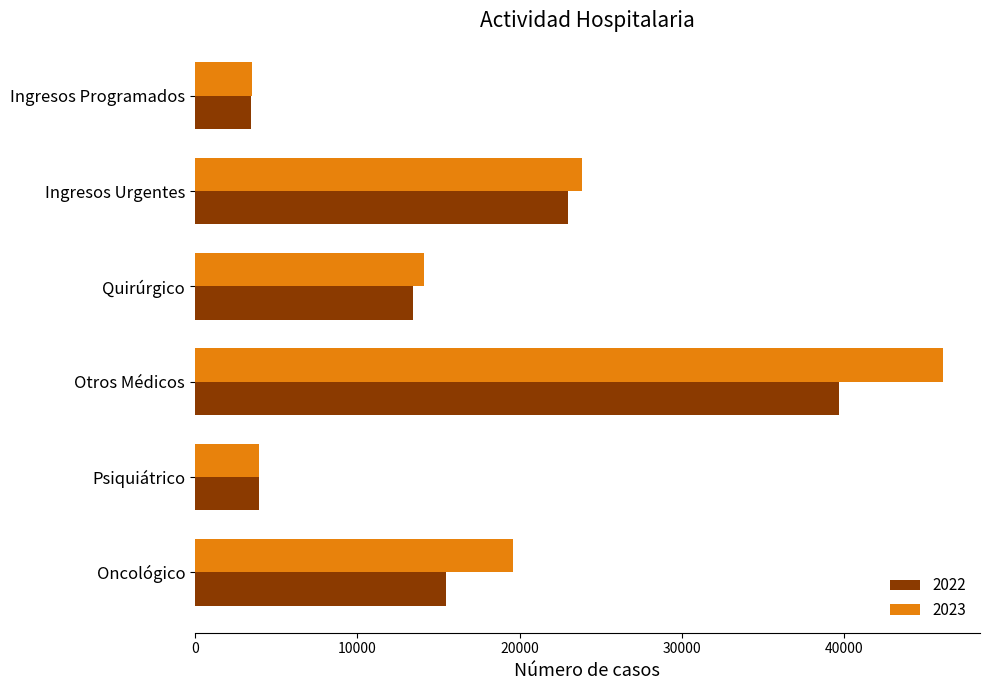

What is the total value across all series at Oncológico?

35041